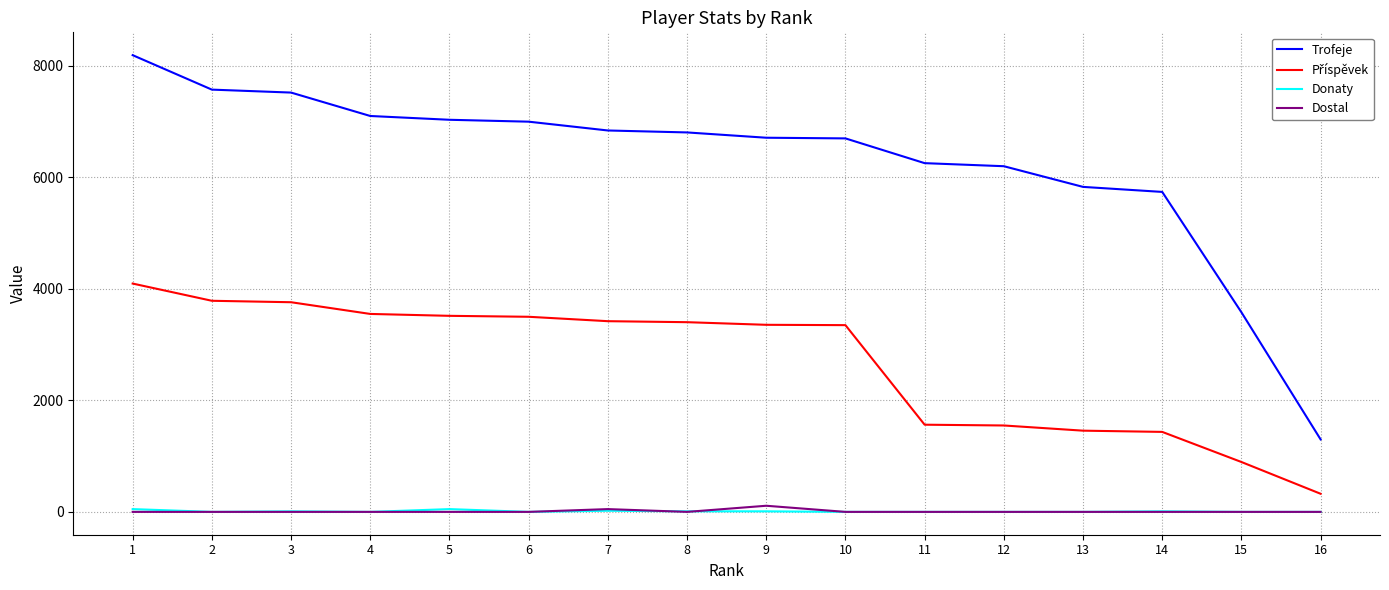

Is the value of Trofeje at 4 greater than the value of Donaty at 16?

Yes